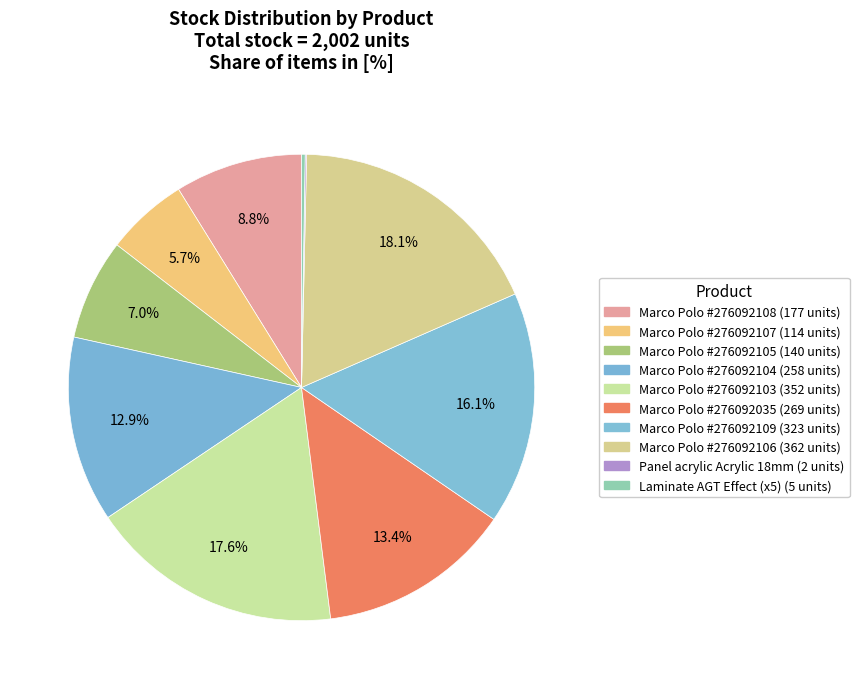

Which slice is the largest?

Laminate AGT Marco Polo Premium (276092106)